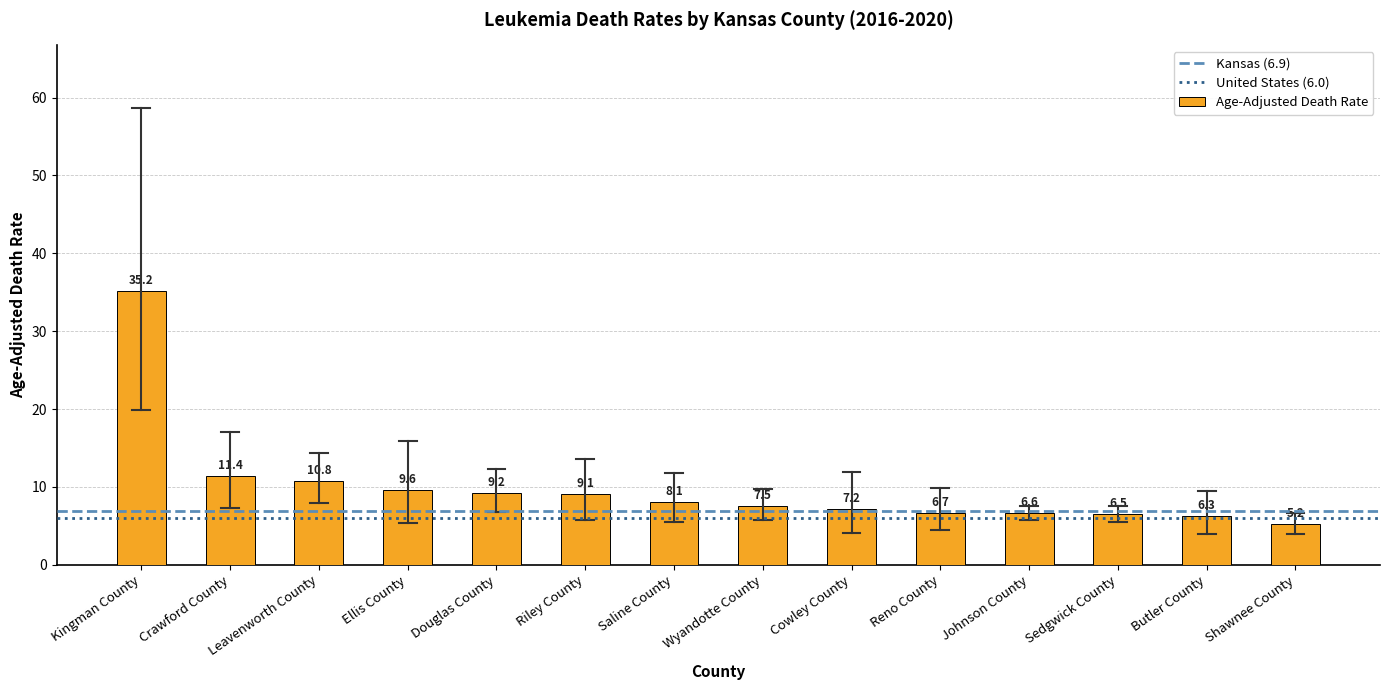

Are the bars grouped side by side (vs. stacked)?

No